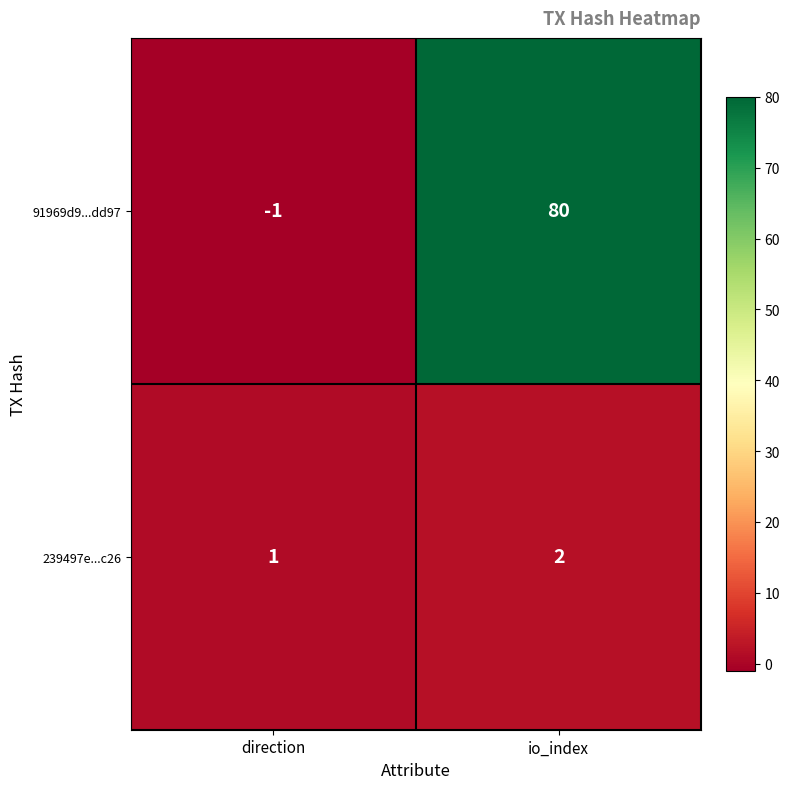

Between direction and io_index, which series saw the biggest shift?

91969d9...dd97